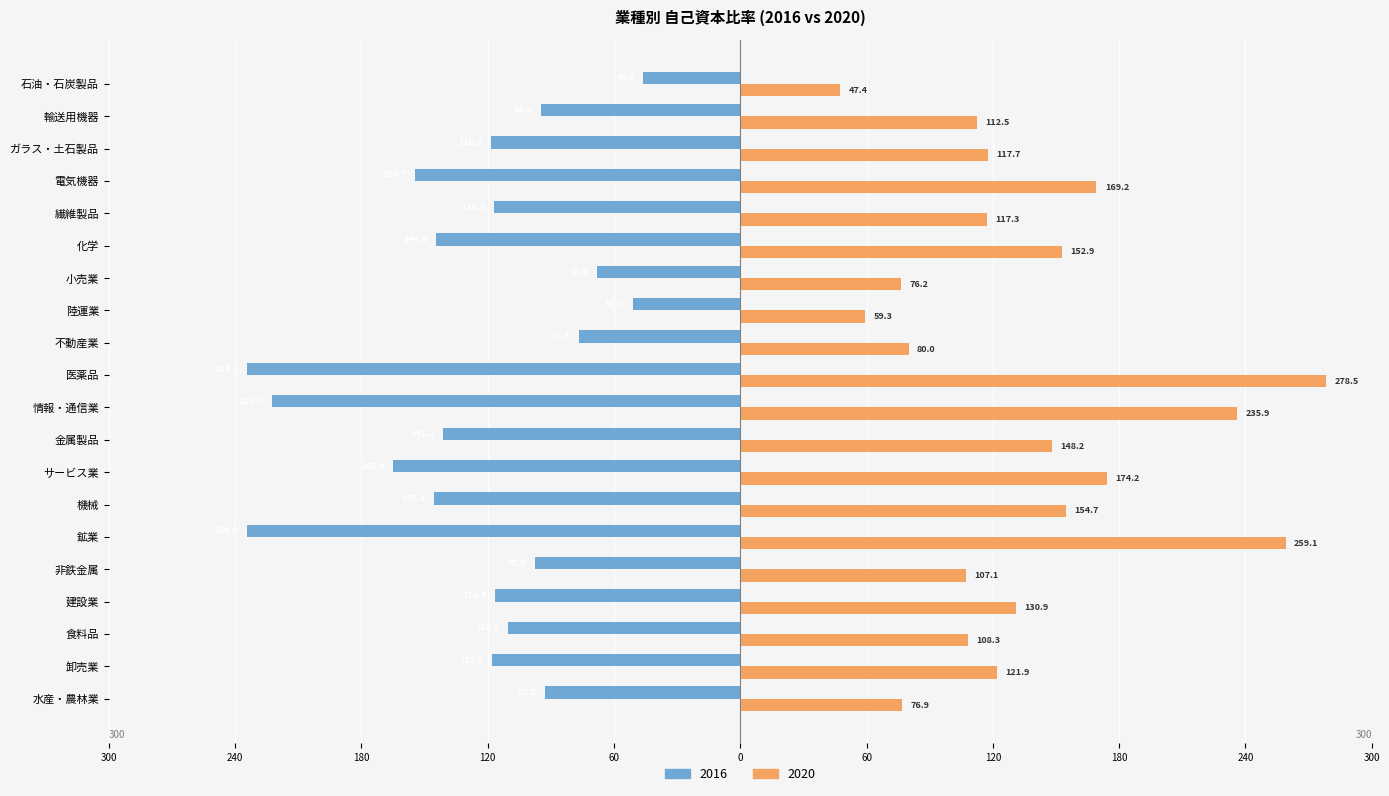

The 2016 series shows -50.8 at 陸運業. True or false?

True